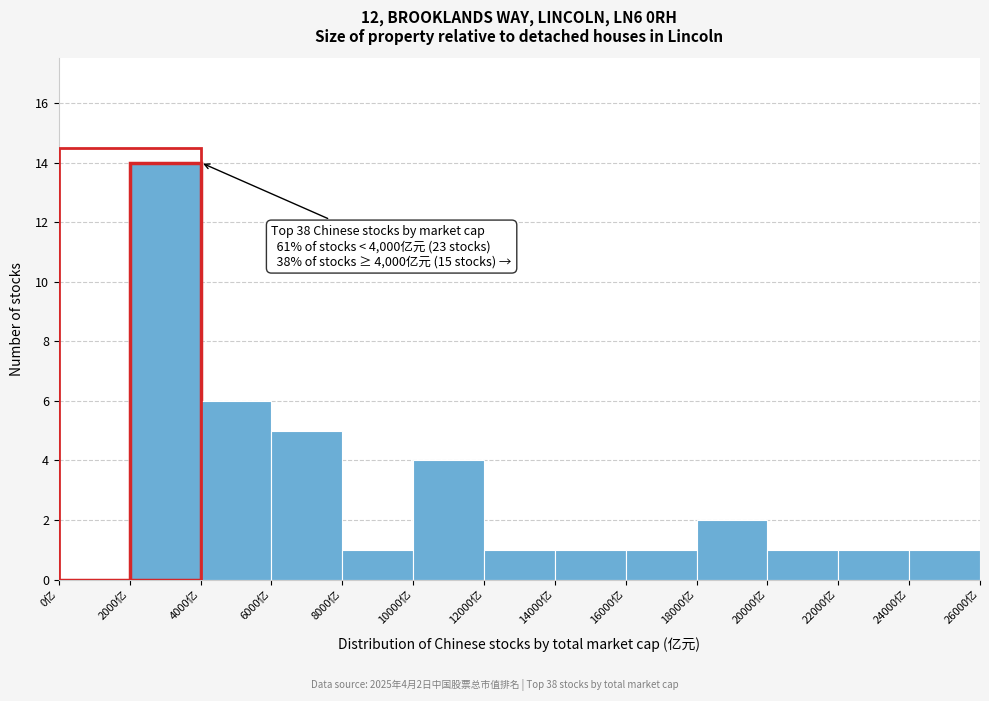

Over which range of the x-axis is the bar tallest?

2000 to 4000